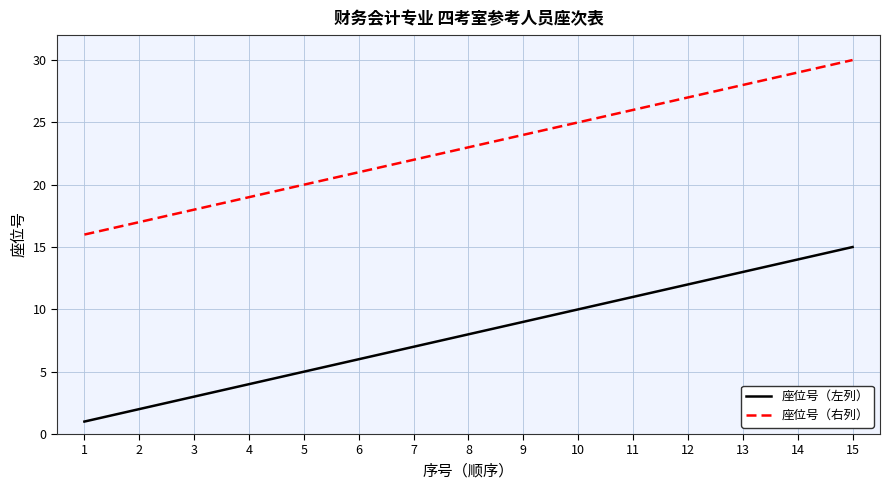

At which category is the sum across all series the highest?

15